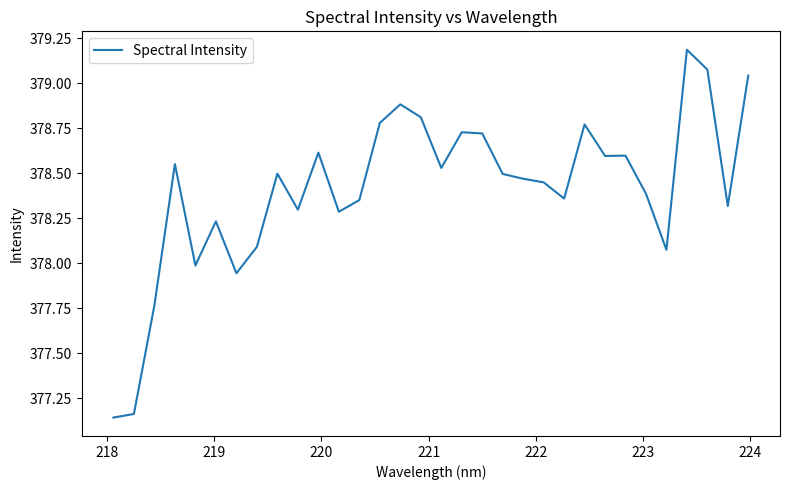

What is the maximum value shown in the chart?

379.2